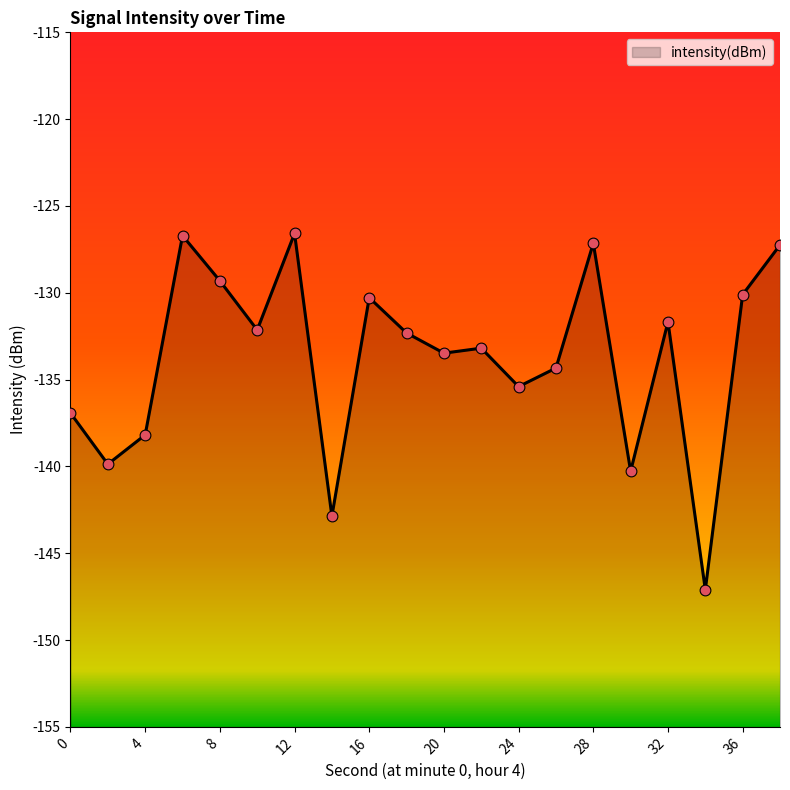

What is the change in value from 20 to 22?

+0.3